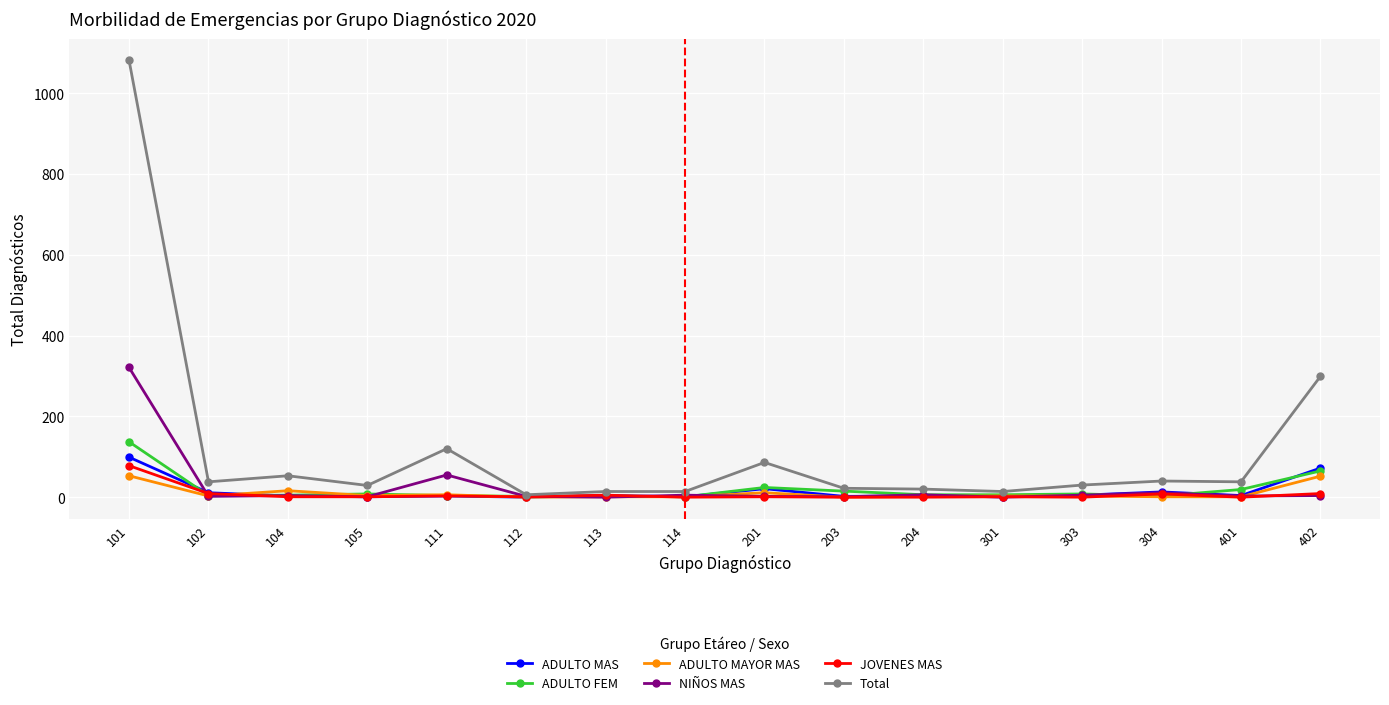

What is the sum of all ADULTO FEM values?

310